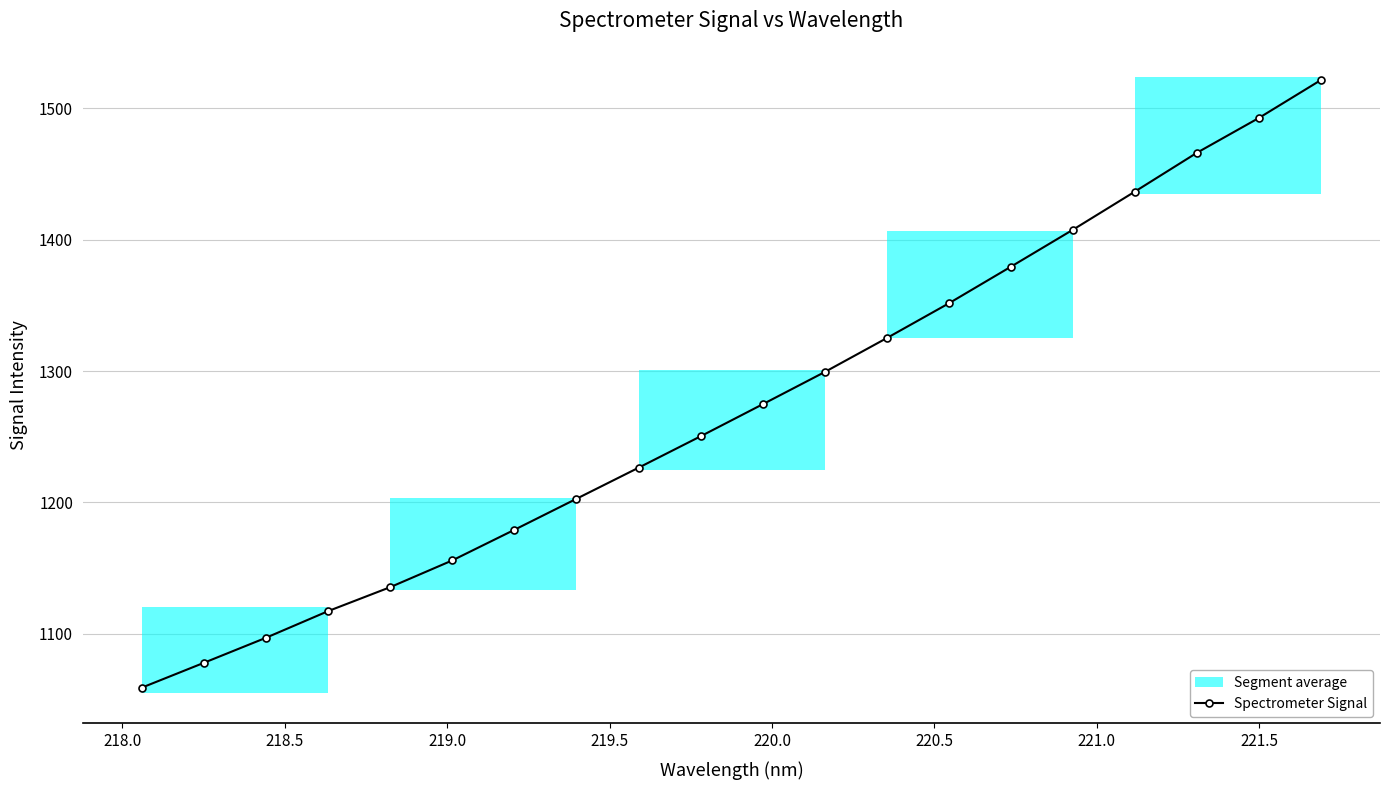

True or false: Spectrometer Signal has more than 2 interior local peaks.

False